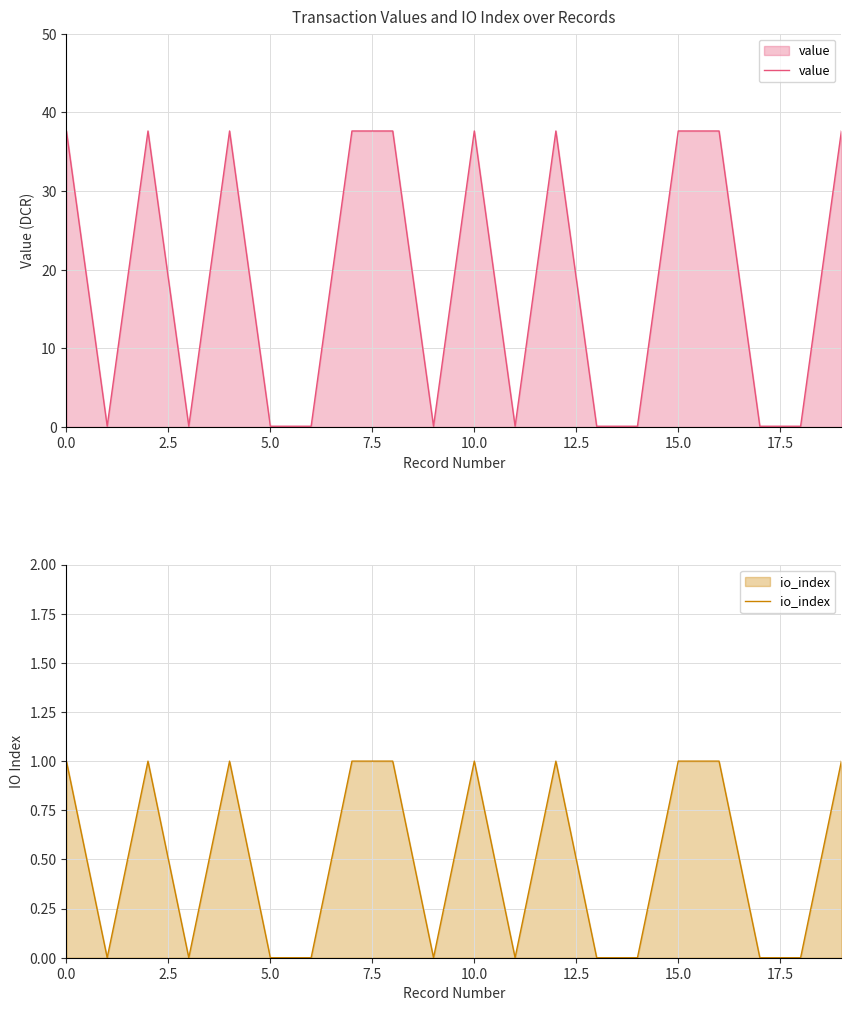

Reading left to right, what are all the values shown in this chart?

value: 37.6	0.1	37.6	0.1	37.6	0.1	0.1	37.6	37.6	0.1	37.6	0.1	37.6	0.1	0.1	37.6	37.6	0.1	0.1	37.6
io_index: 1.0	0.0	1.0	0.0	1.0	0.0	0.0	1.0	1.0	0.0	1.0	0.0	1.0	0.0	0.0	1.0	1.0	0.0	0.0	1.0